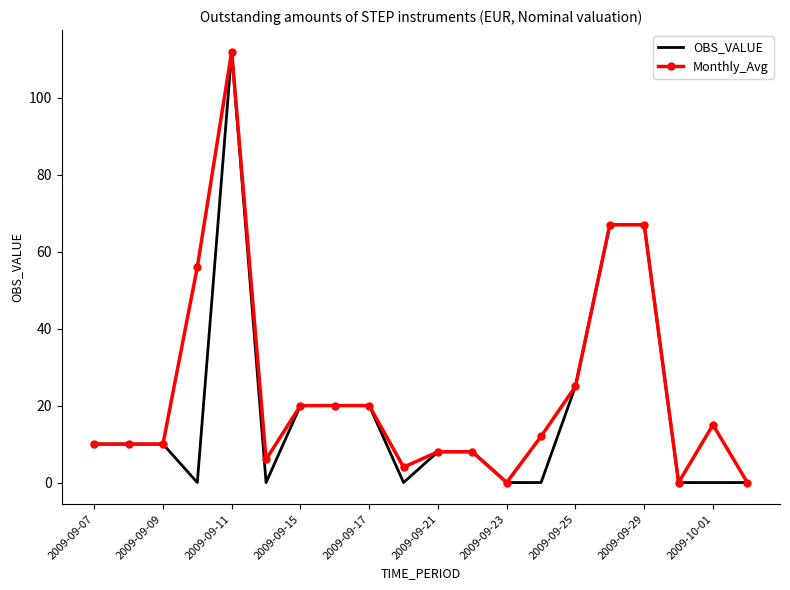

What is the maximum value for OBS_VALUE?

112